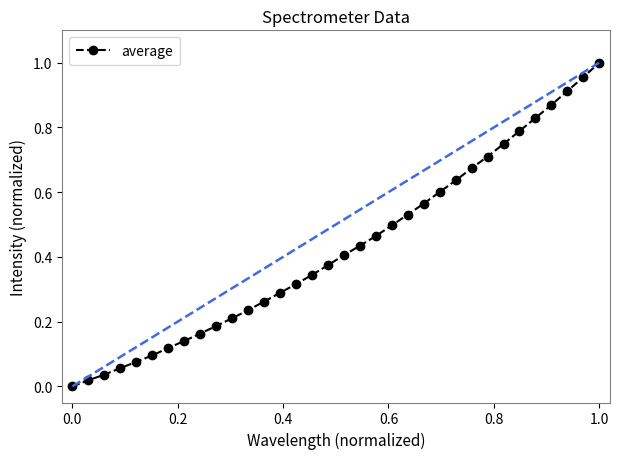

What is the sum of all values?

14.5